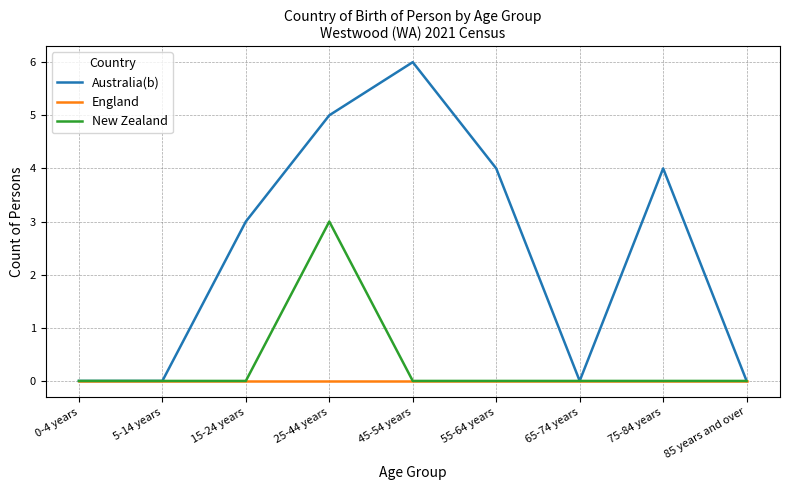

At which category is the sum across all series the highest?

25-44 years